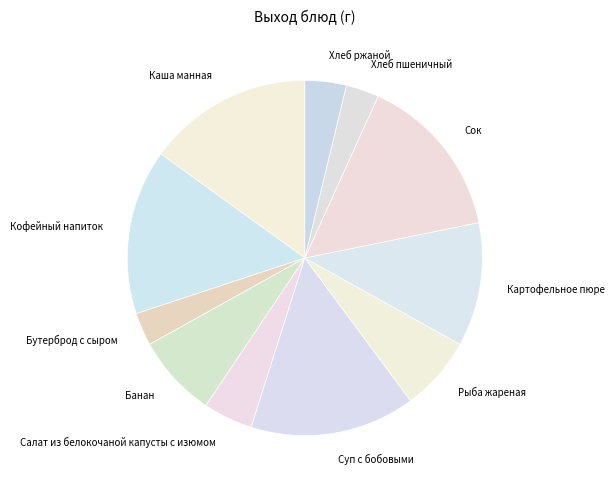

Between Рыба жареная and Хлеб пшеничный, which is larger?

Рыба жареная